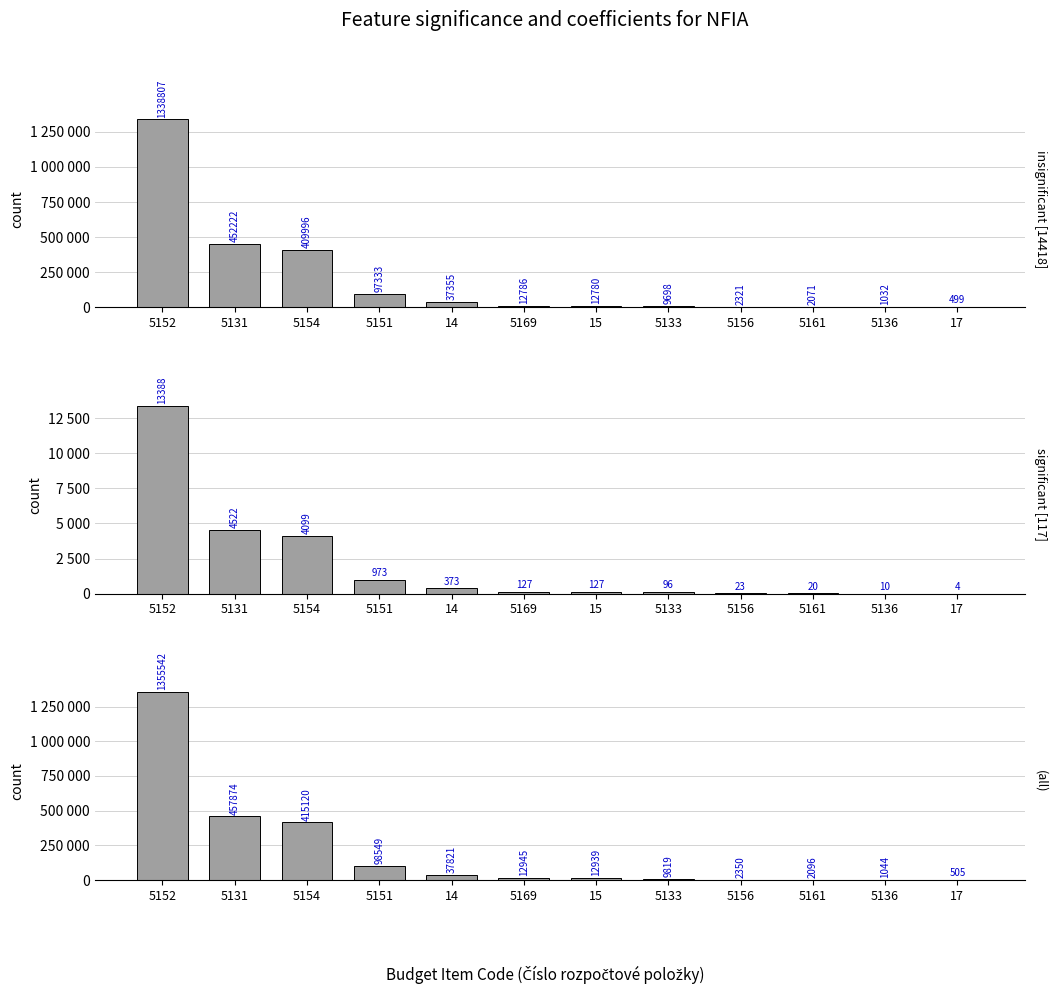

At which label does significant [117] first exceed 127?

5152